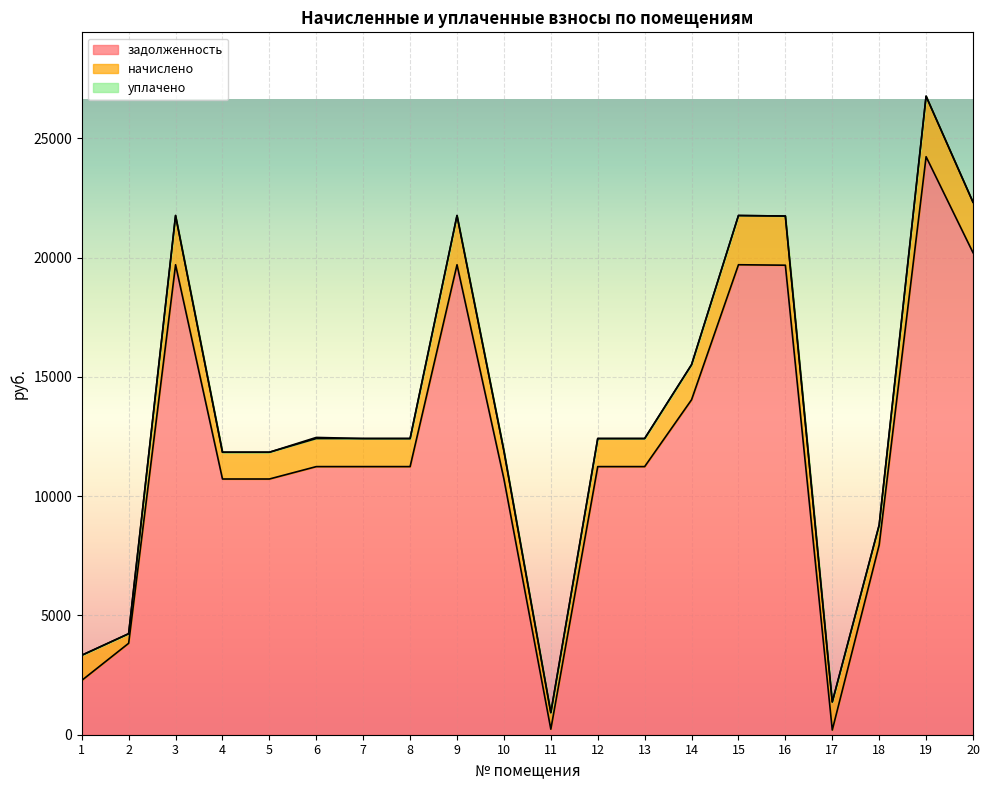

At 4, list the series in order from smallest to largest.

уплачено, начислено, задолженность